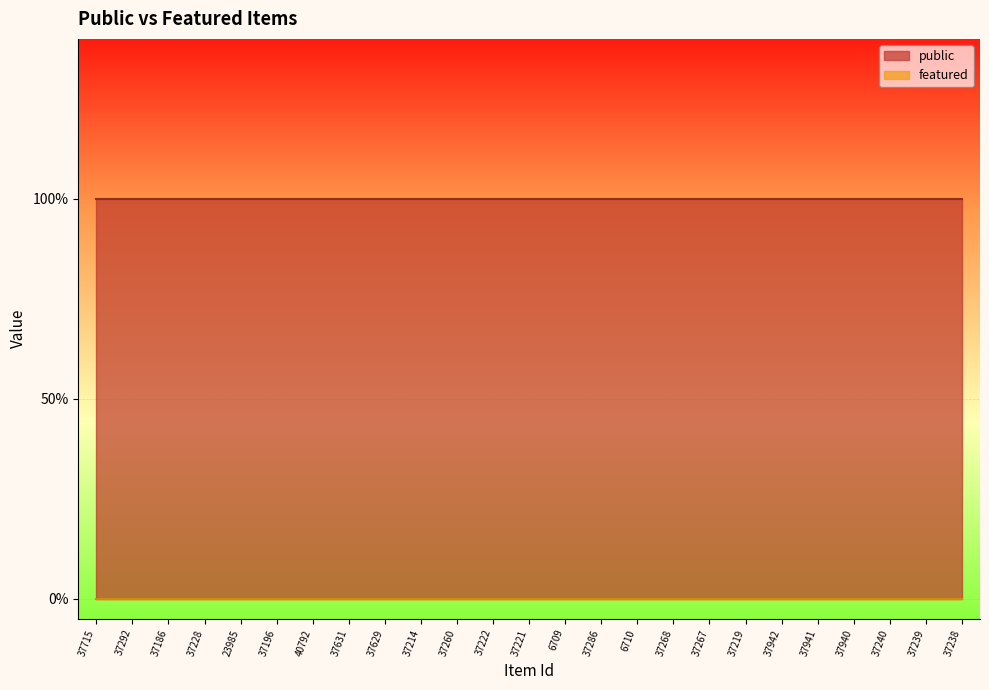

Is the value of public at 6710 greater than the value of featured at 6710?

Yes